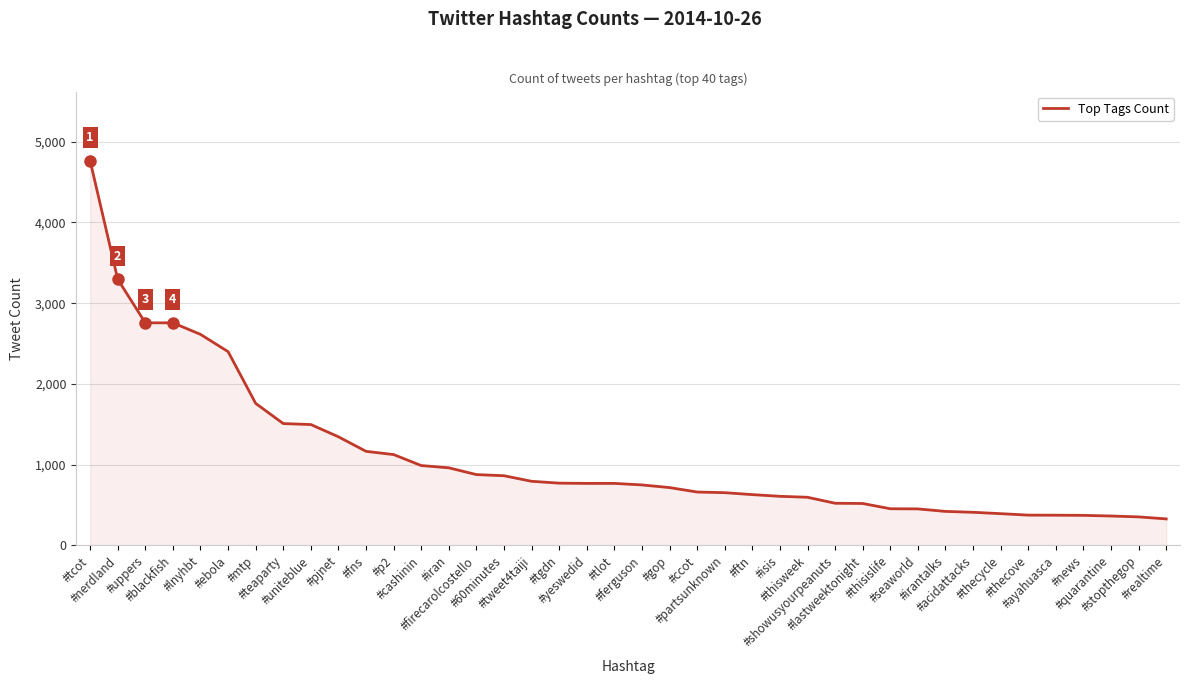

What is the greatest value displayed?

4764